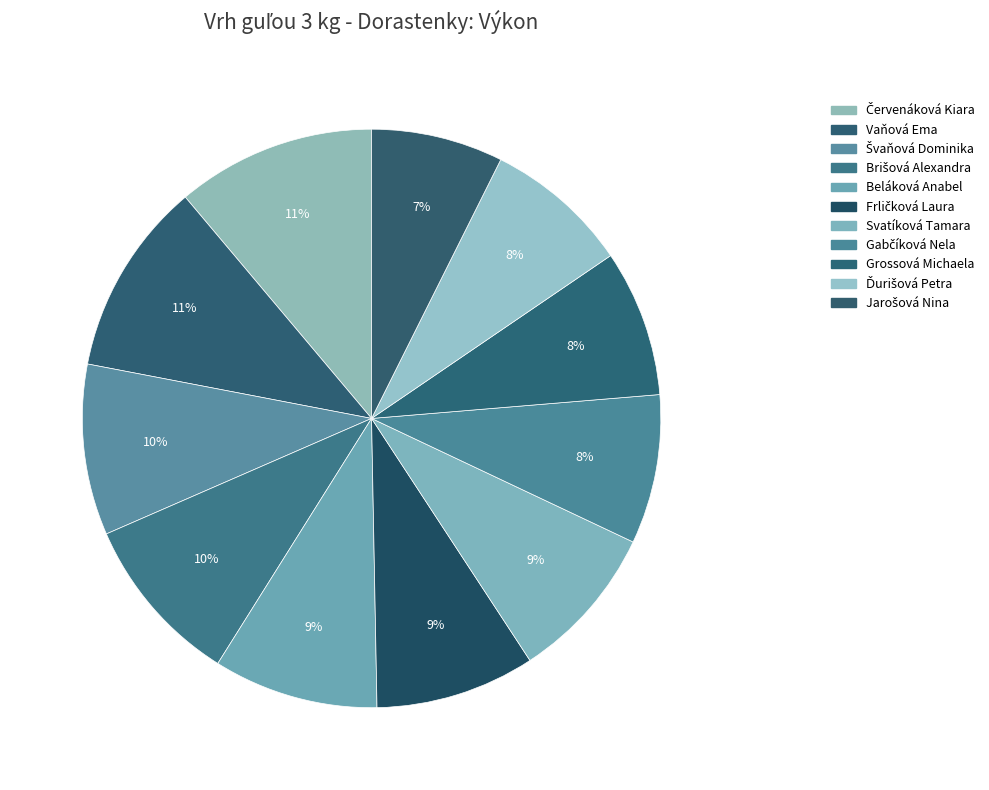

Does Frličková Laura represent more than half of the total?

No